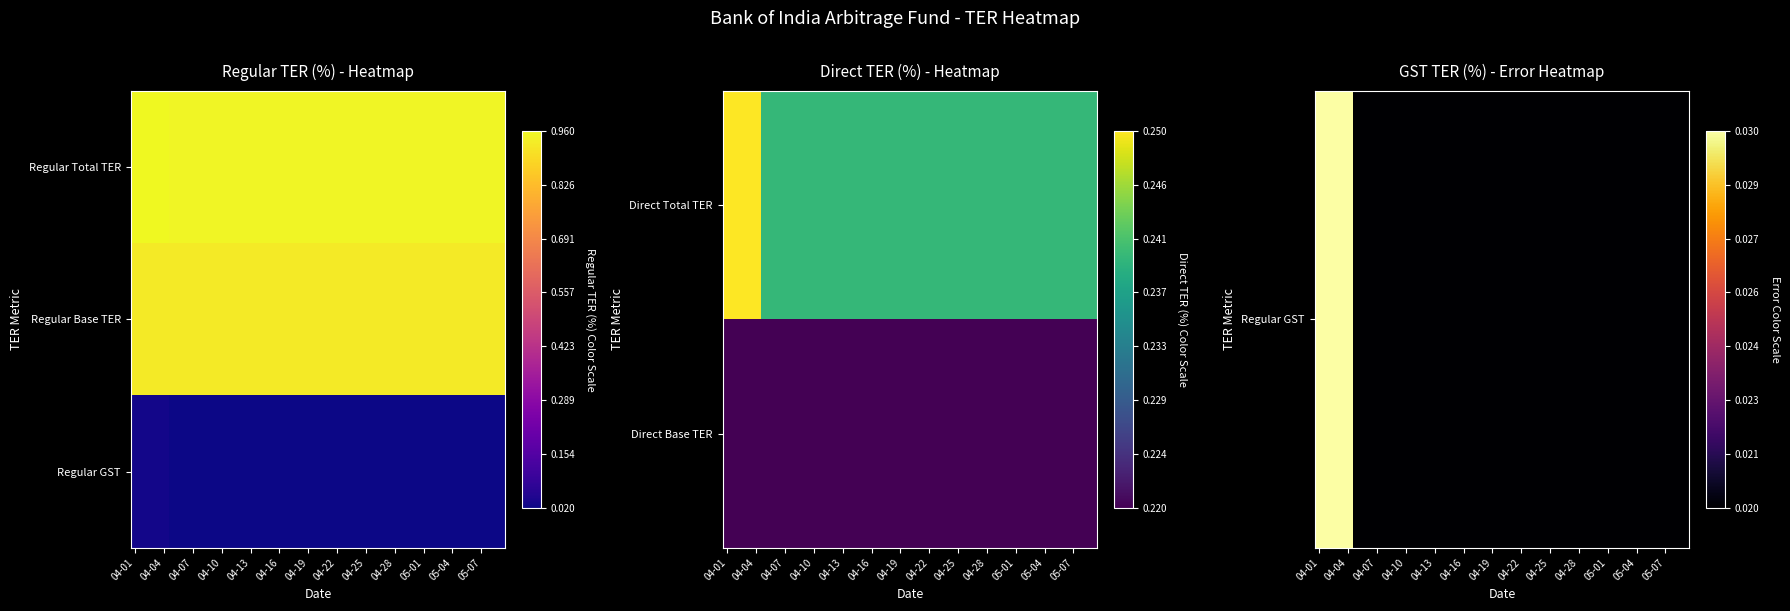

At which category is the sum across all series the highest?

04-01